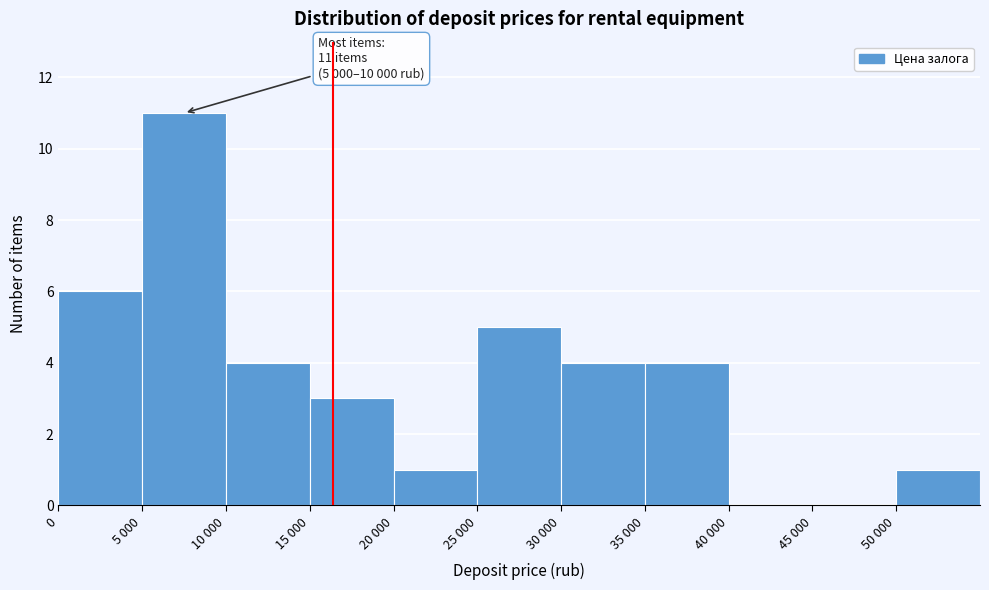

Reading left to right, list all the values displayed in this chart.

0=6	5 000=11	10 000=4	15 000=3	20 000=1	25 000=5	30 000=4	35 000=4	40 000=0	45 000=0	50 000=1